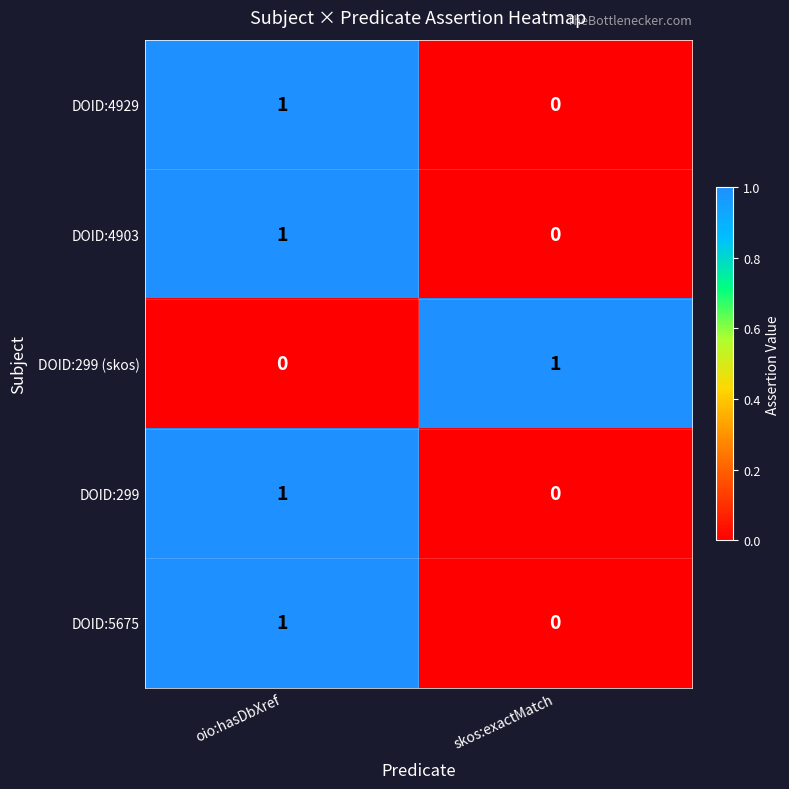

At which category is the sum across all series the highest?

oio:hasDbXref